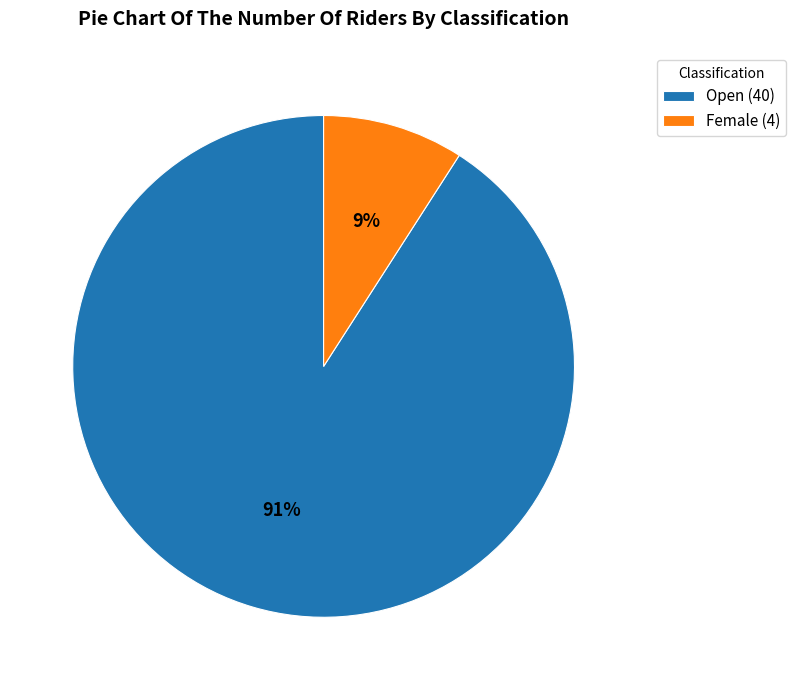

To the nearest percent, what is the average slice percentage?

50%